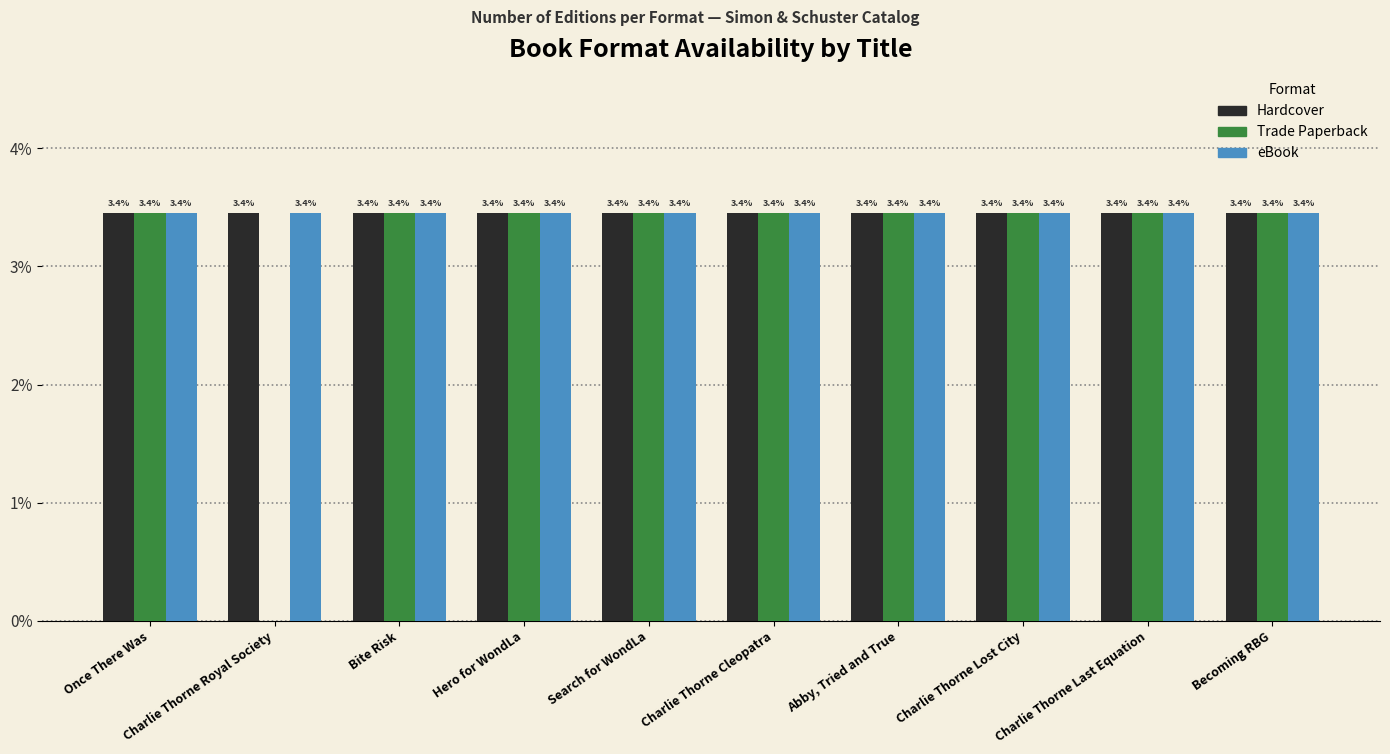

At which label does Trade Paperback first exceed 3?

Once There Was